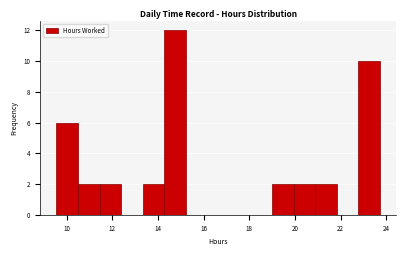

Over which range of the x-axis is the bar tallest?

14.2 to 15.2